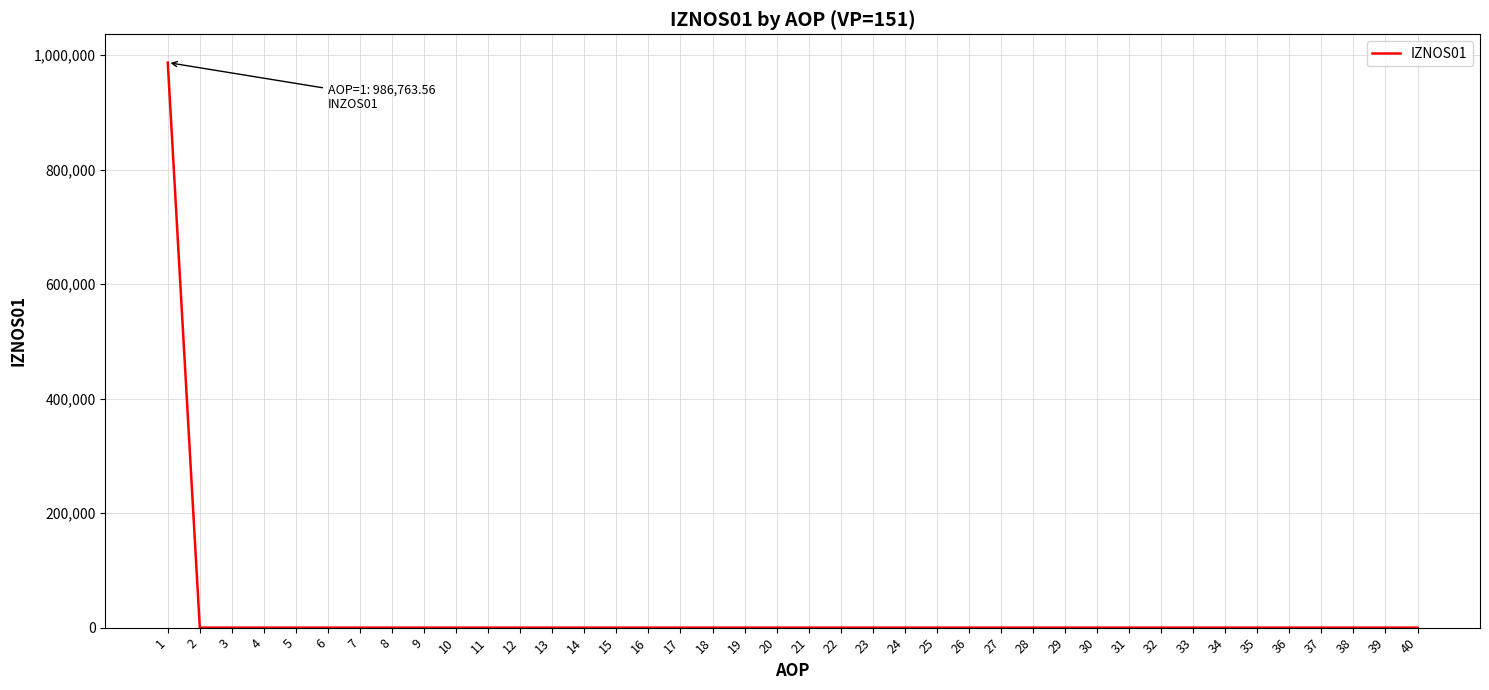

Does the chart have visible grid lines?

Yes